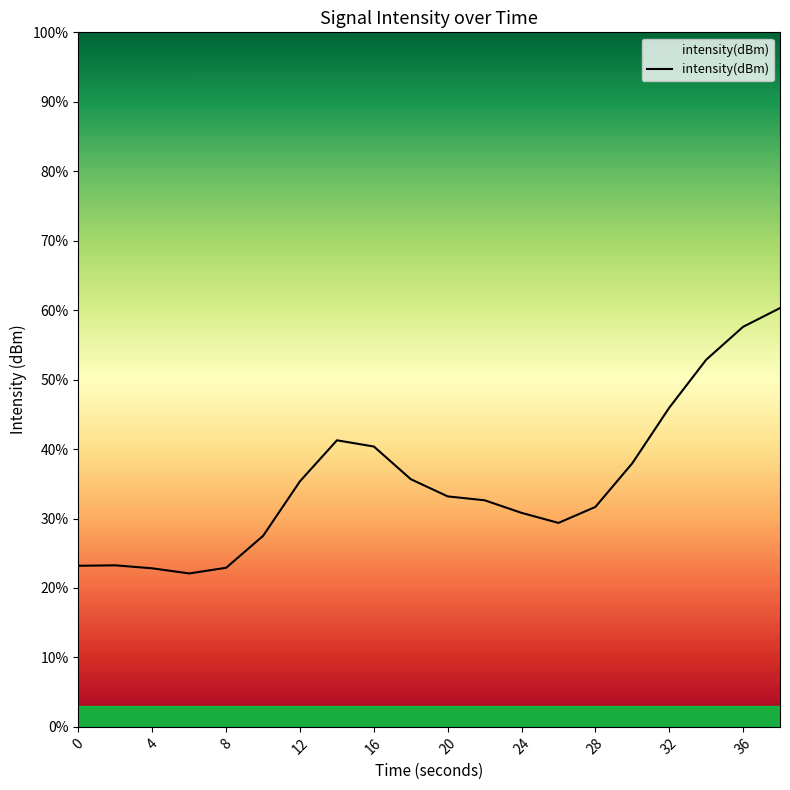

What is the minimum value shown in the chart?

22.1